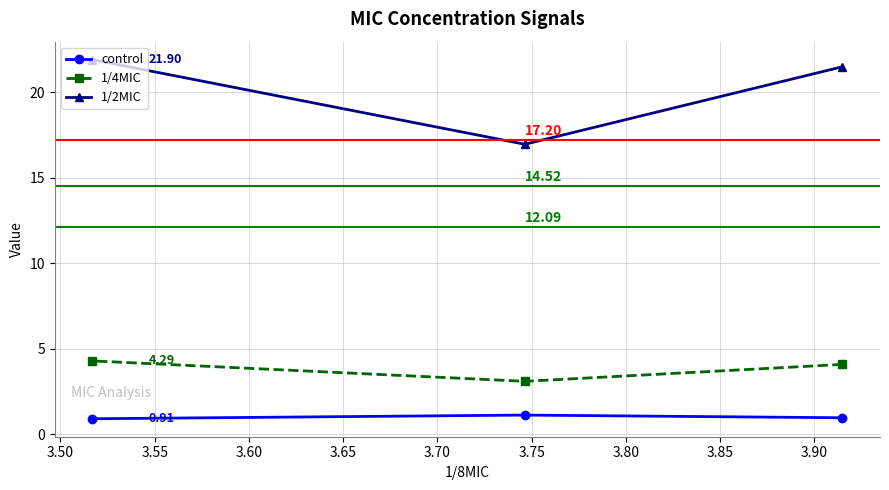

Which series has the widest spread of values?

1/2MIC